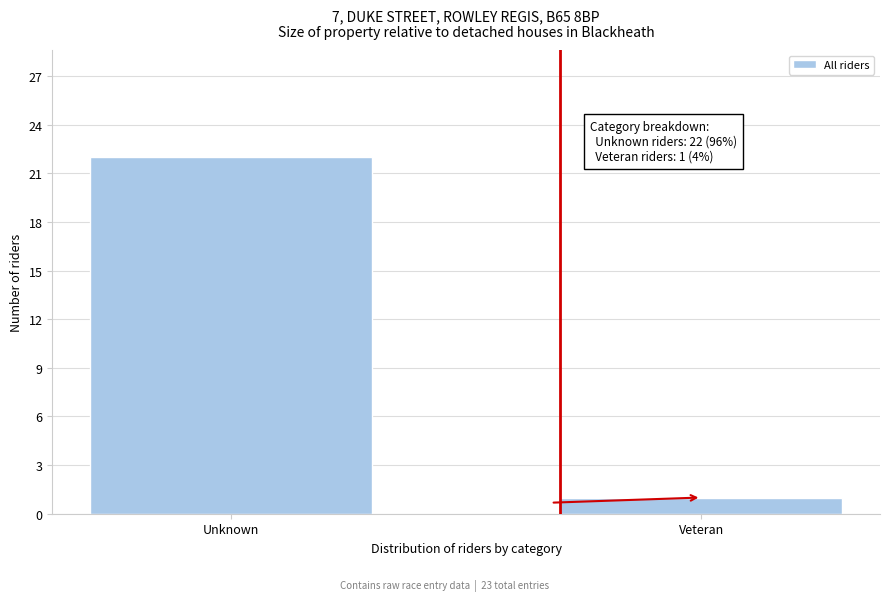

Reading left to right, what are all the values shown in this chart?

Unknown=22	Veteran=1